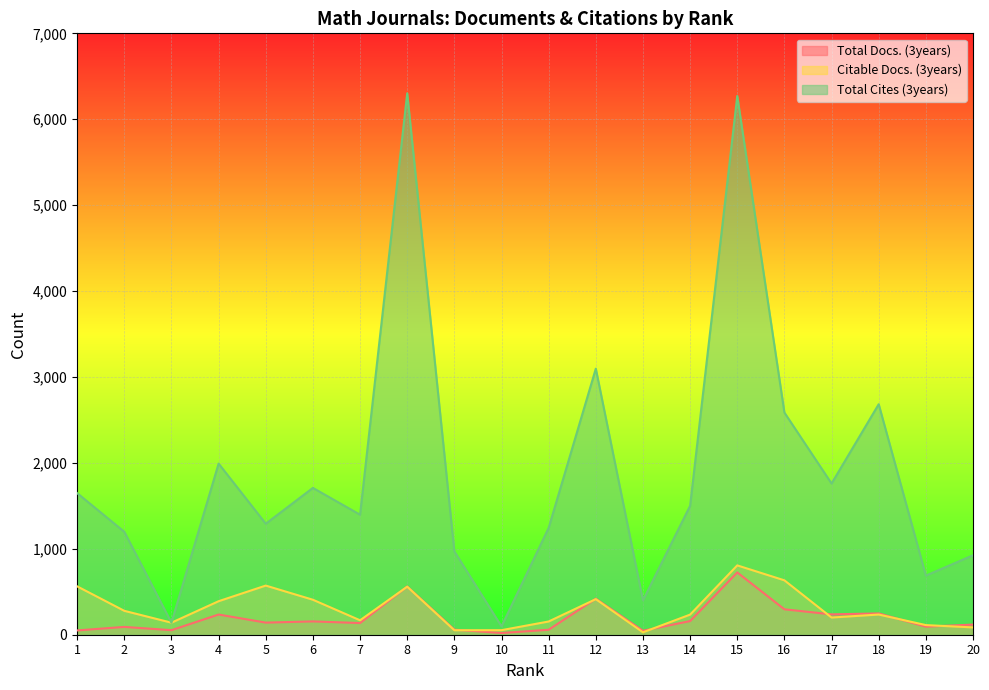

List the series in order of their peak value, highest first.

Total Cites (3years), Citable Docs. (3years), Total Docs. (3years)